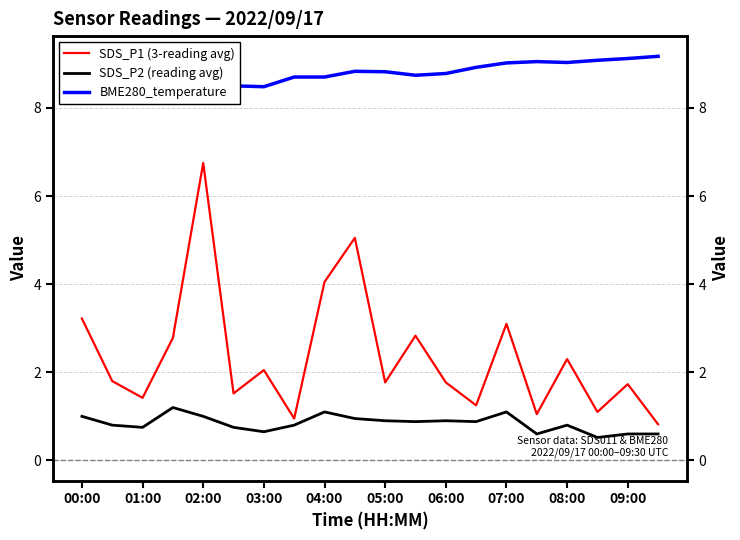

Does the chart have visible grid lines?

Yes